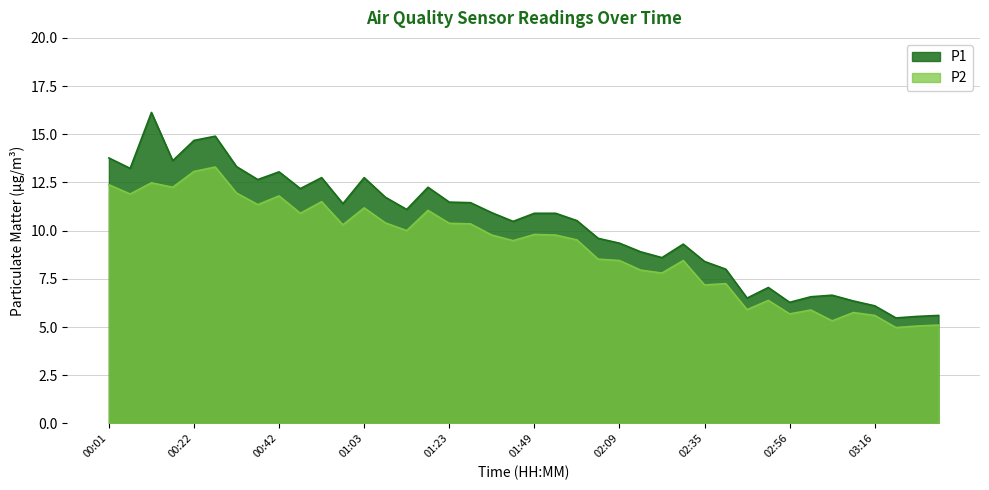

What is the label of the 13th point from the left?

01:03